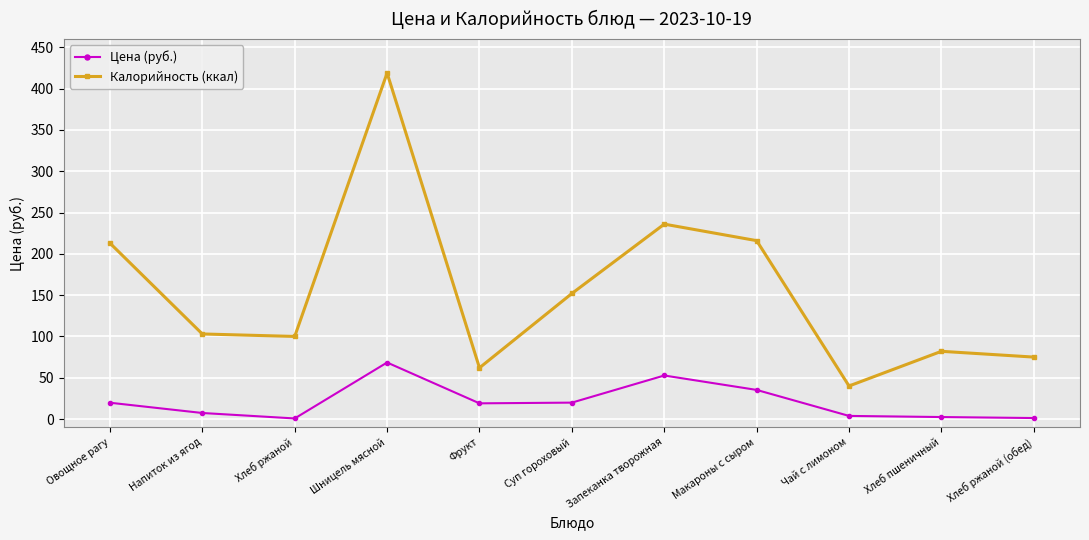

What is the lowest value of the Цена (руб.) series?

0.7